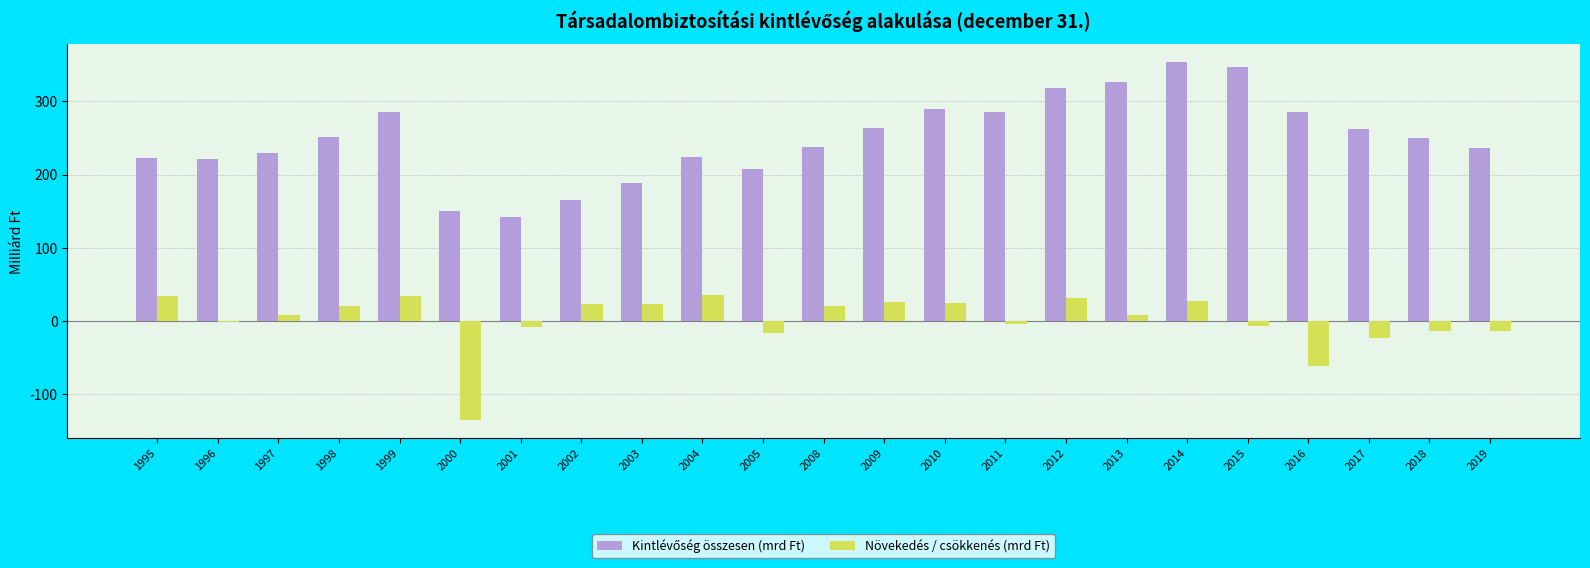

What is the greatest value displayed?

353.3